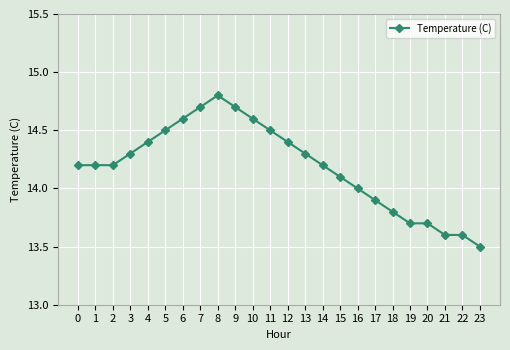

Which category has the lowest value across all series?

23